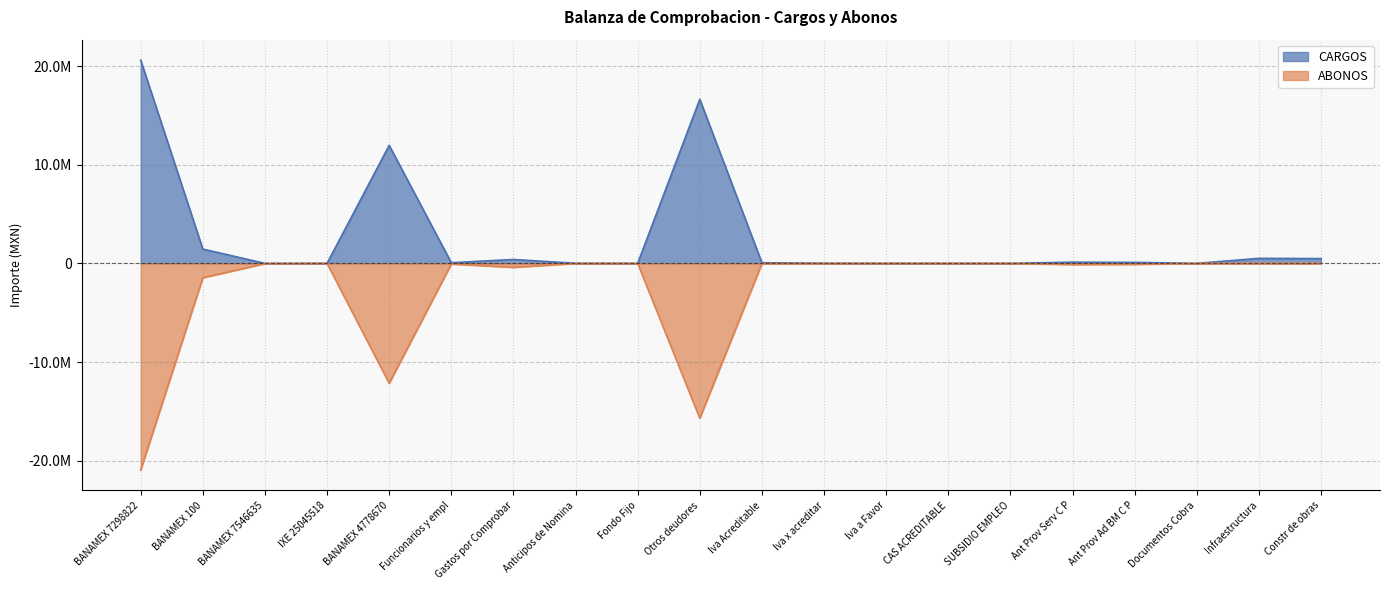

List the labels in order of CARGOS value, smallest first.

BANAMEX 7546635, IXE 25045518, Iva a Favor, CAS ACREDITABLE, SUBSIDIO EMPLEO, Documentos Cobra, Fondo Fijo, Anticipos de Nomina, Iva x acreditar, Iva Acreditable, Funcionarios y empl, Ant Prov Ad BM C P, Ant Prov Serv C P, Gastos por Comprobar, Constr de obras, Infraestructura, BANAMEX 100, BANAMEX 4778670, Otros deudores, BANAMEX 7298822